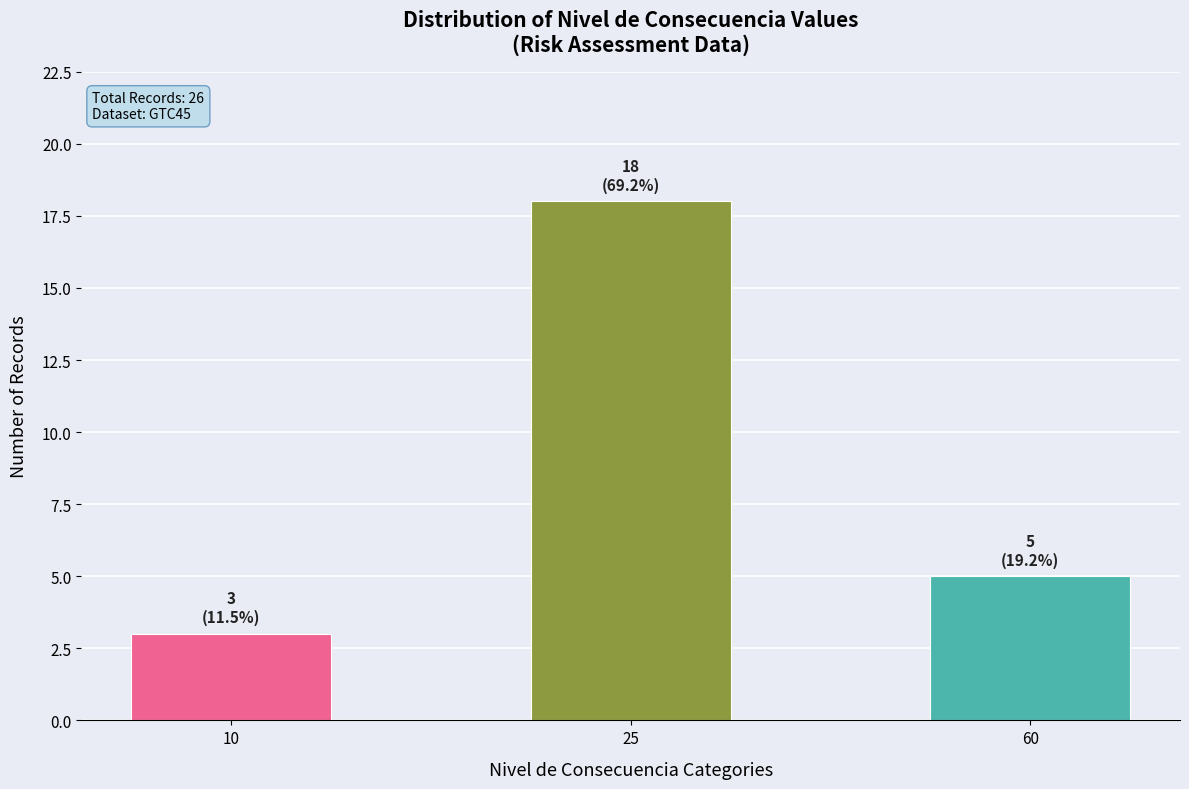

Between 10 and 60, which is larger?

60